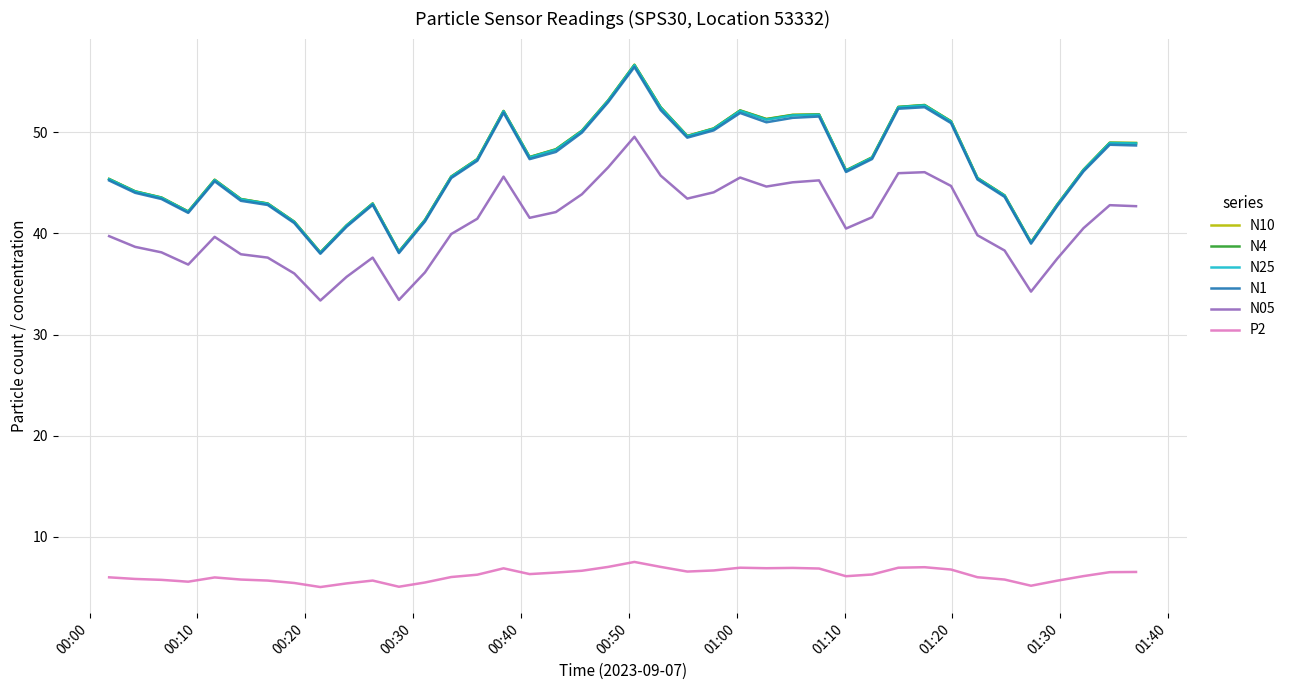

True or false: P2 and N1 intersect in this chart.

False